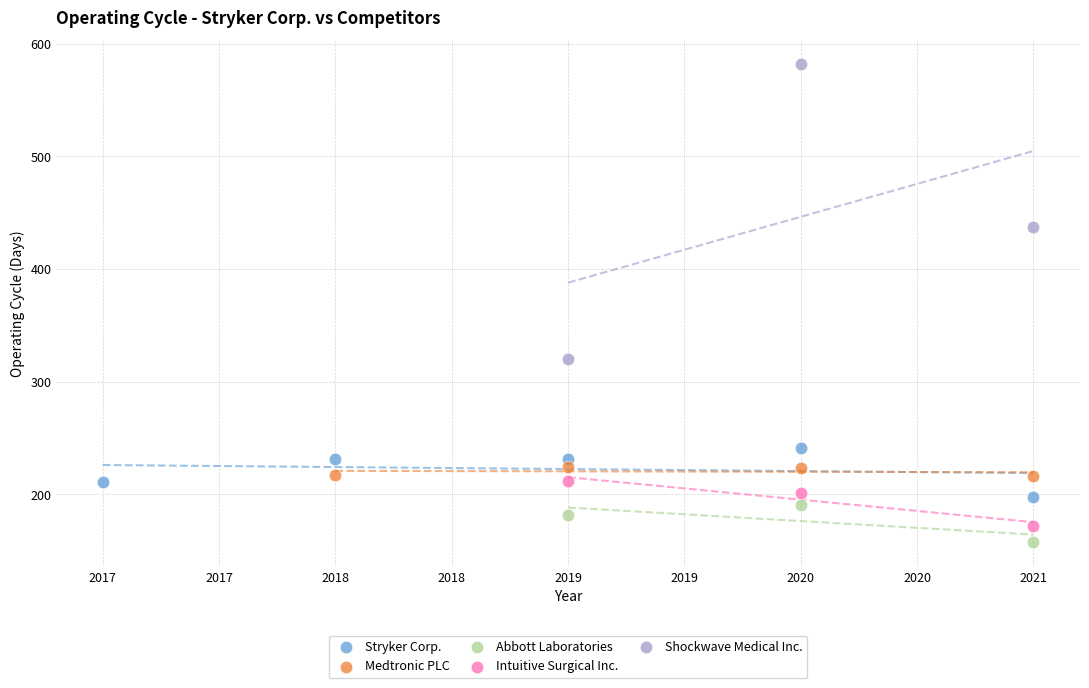

Which series contains the highest Y value?

Shockwave Medical Inc.